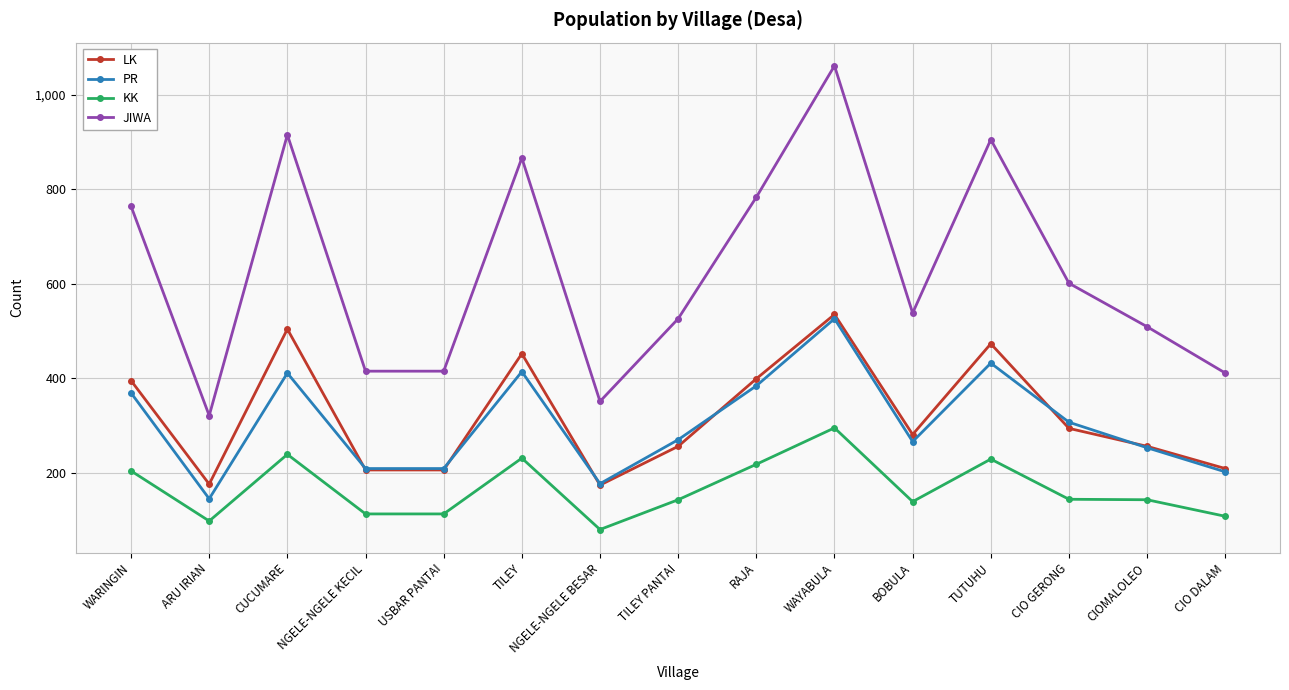

What is the label of the 14th point from the left?

CIOMALOLEO